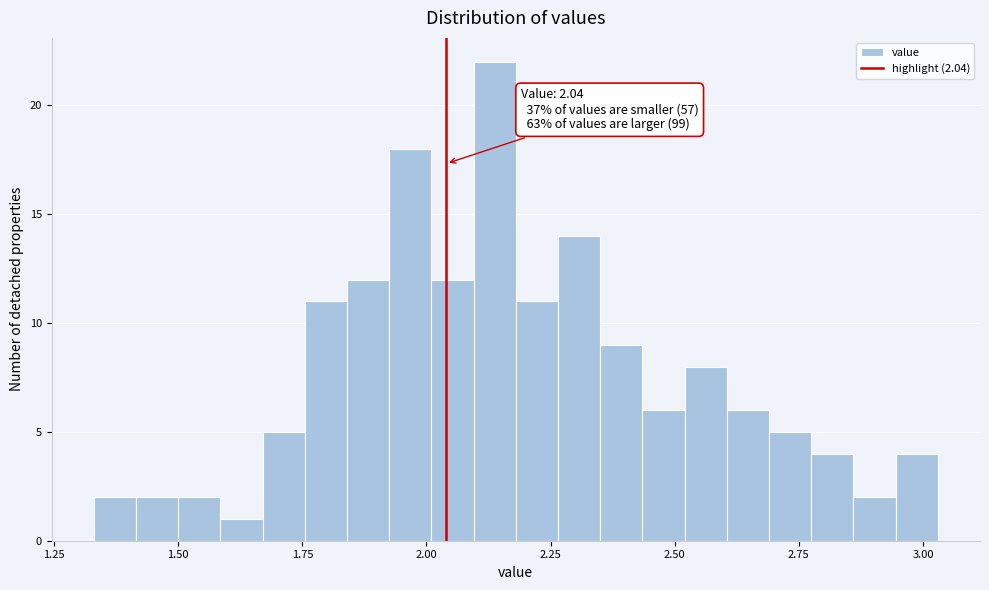

Around what value on the x-axis is the tallest bar? Give the approximate position of its centre, as read against the axis.

2.15